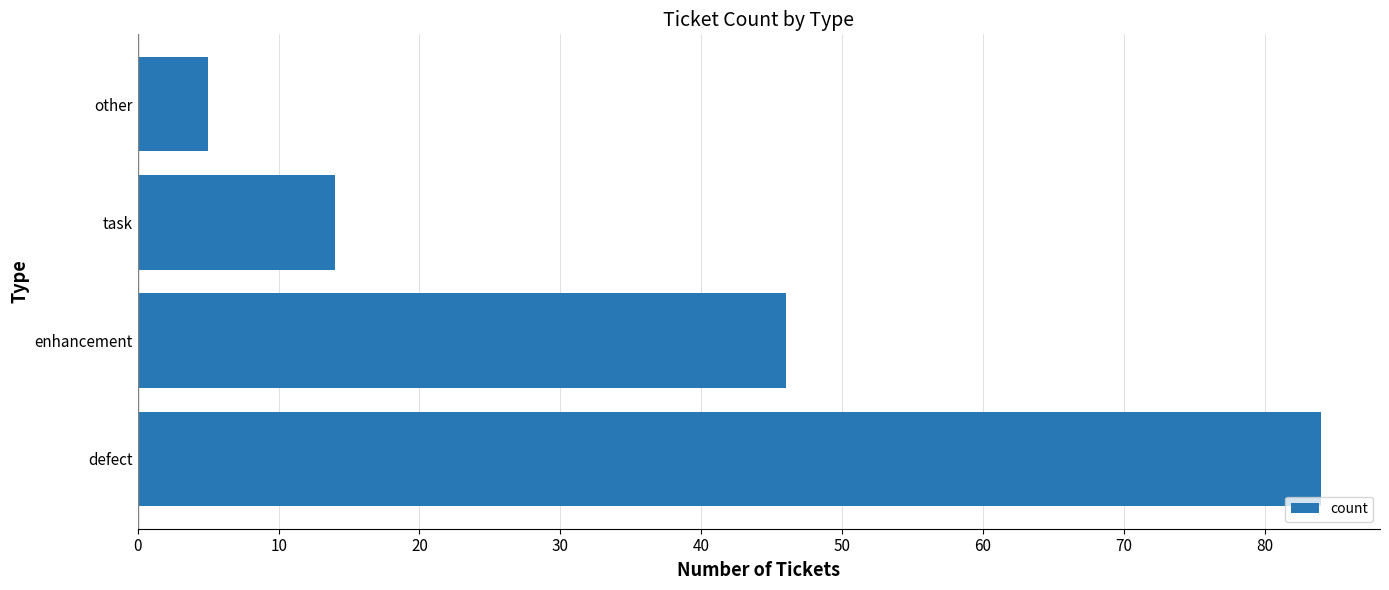

How many bars are there in total?

4